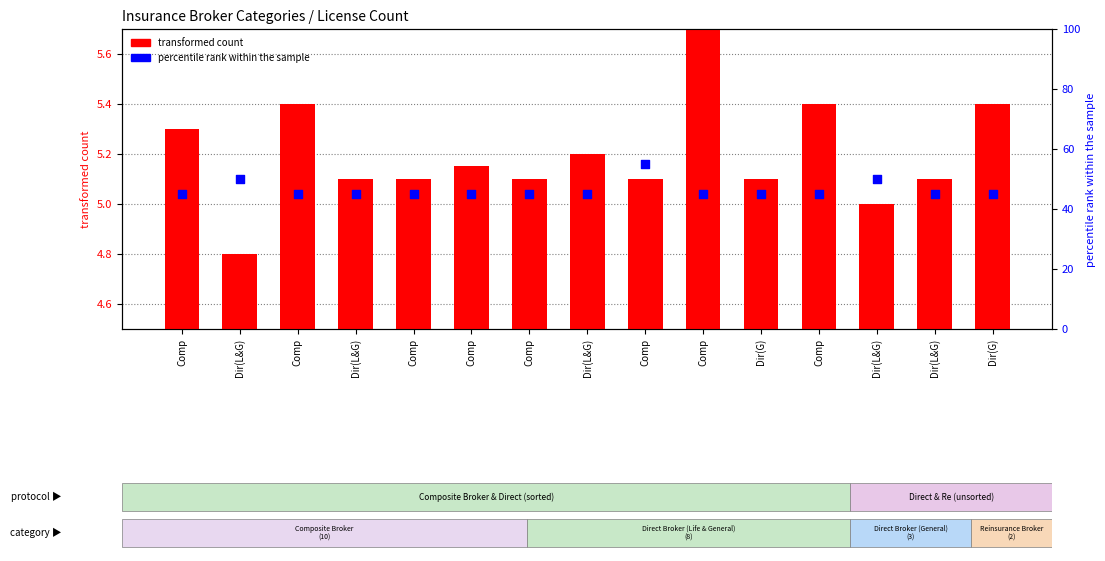

At which category is the sum across all series the highest?

Comp